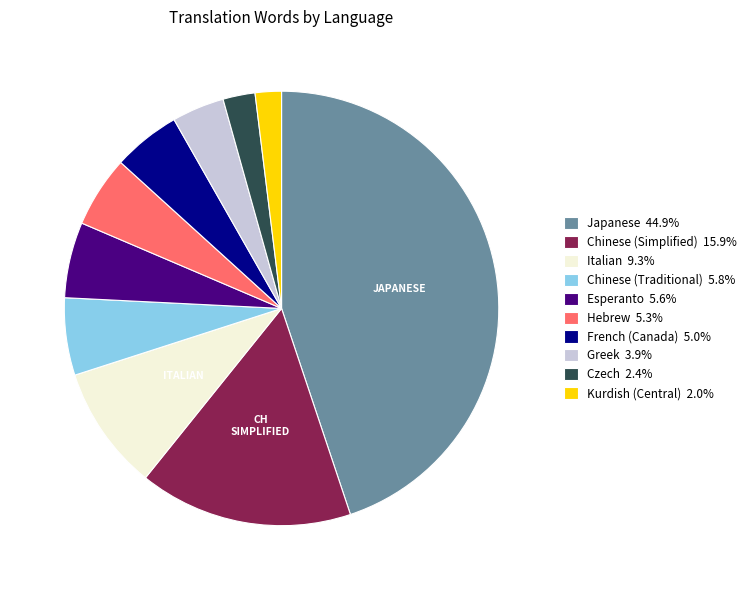

What is the ratio of the value at Hebrew 5.3% to the value at Kurdish (Central) 2.0%?

2.7